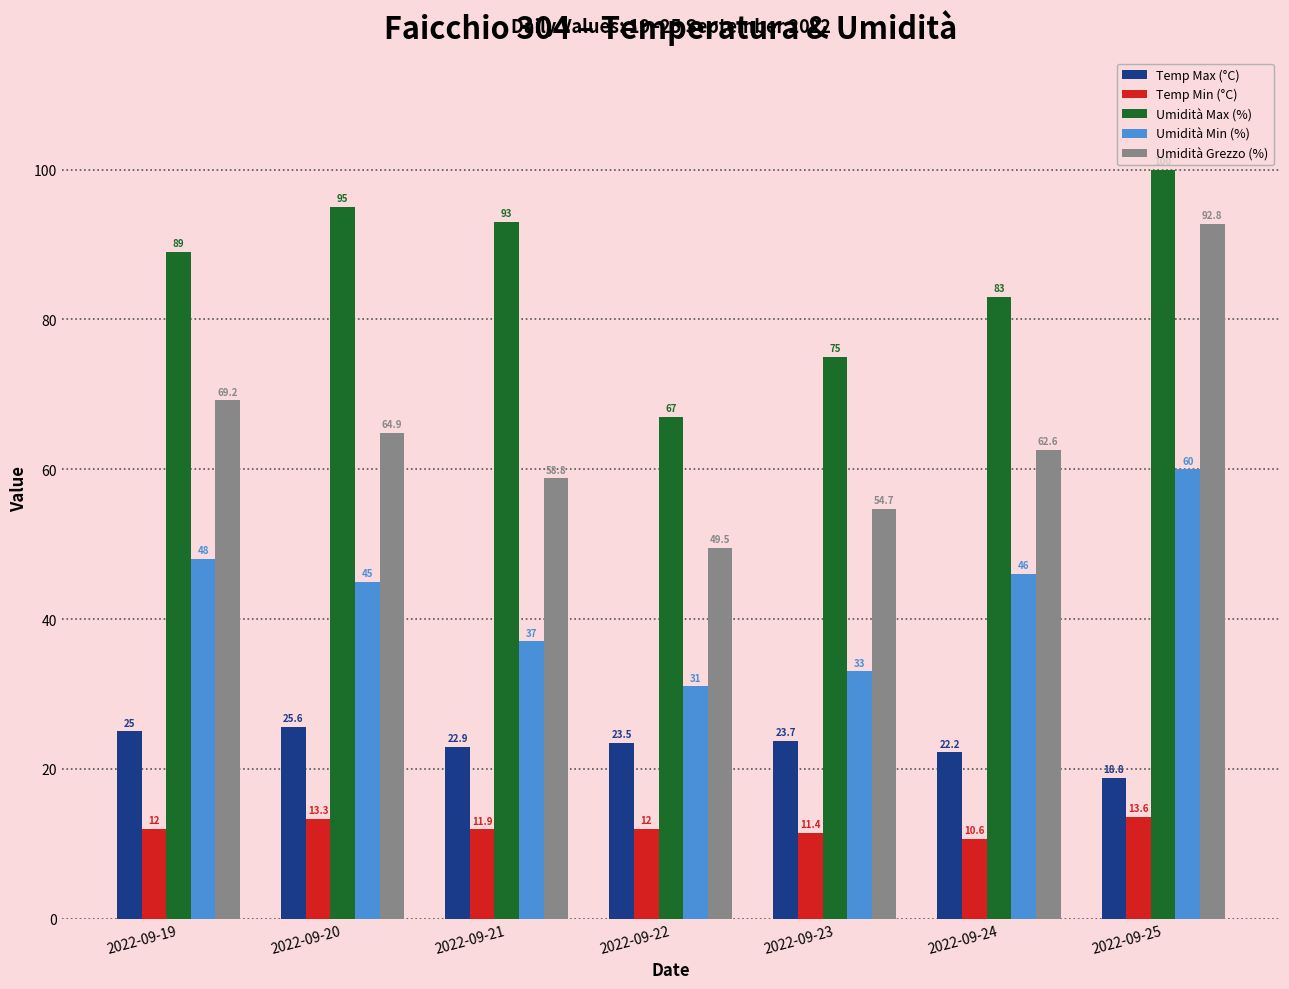

Where is Umidità Min (%) nearest to the value 45?

2022-09-20